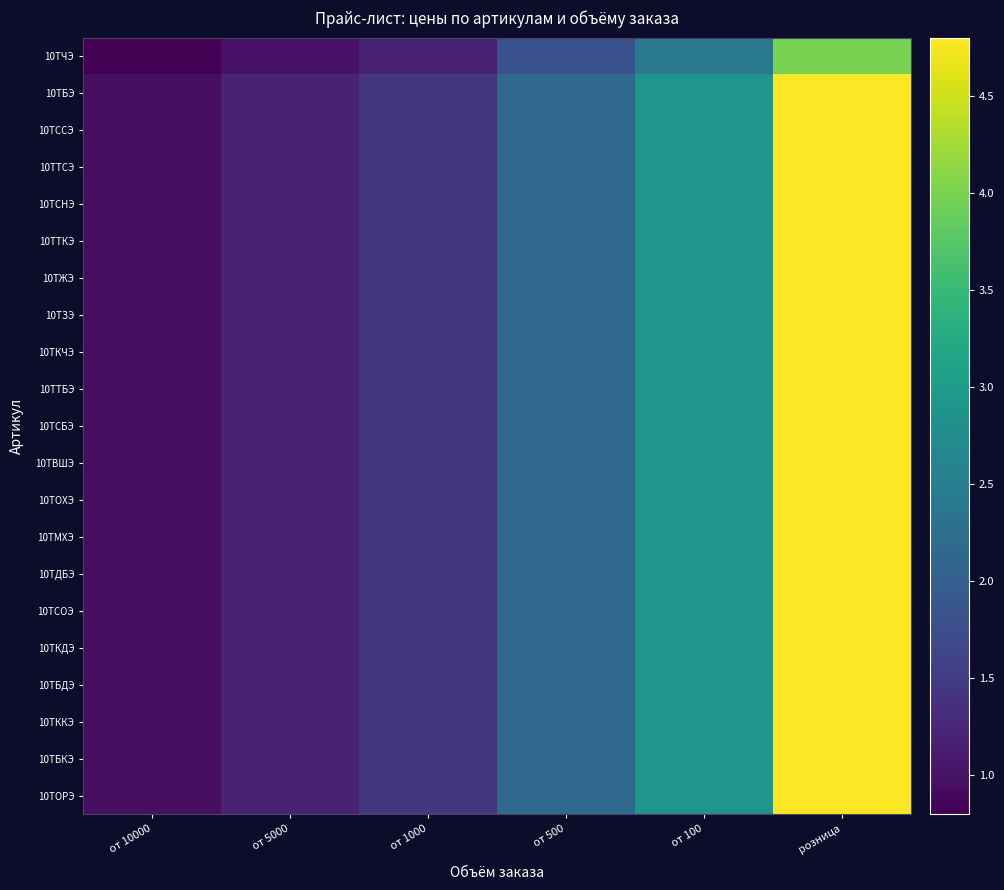

What is the minimum value shown in the chart?

0.8